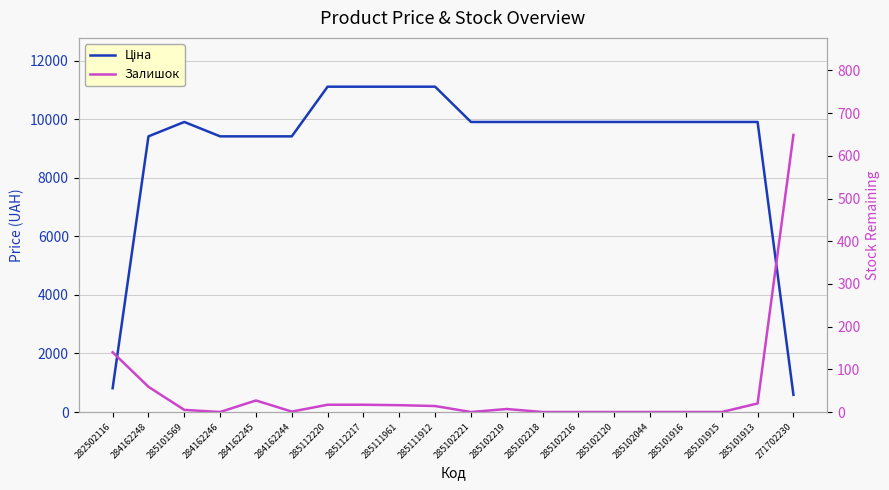

What are all the series names shown in the legend?

Ціна, Залишок